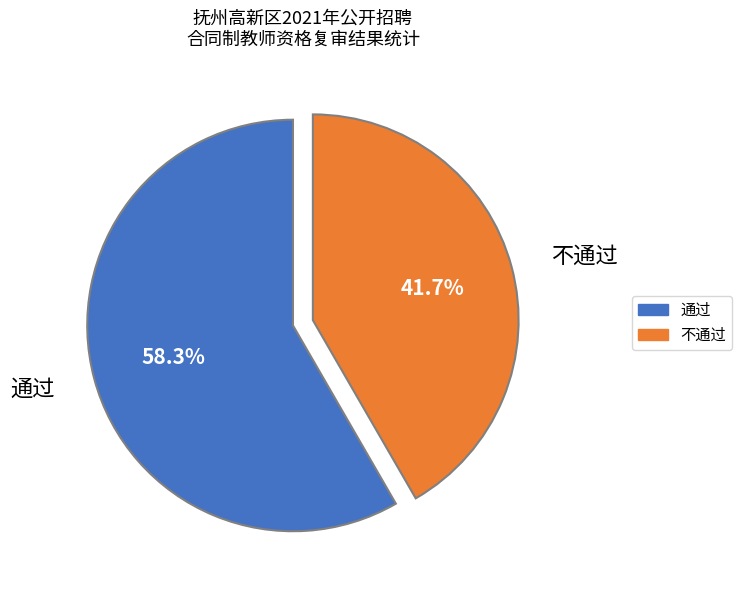

To the nearest percent, what portion does 不通过 represent?

42%